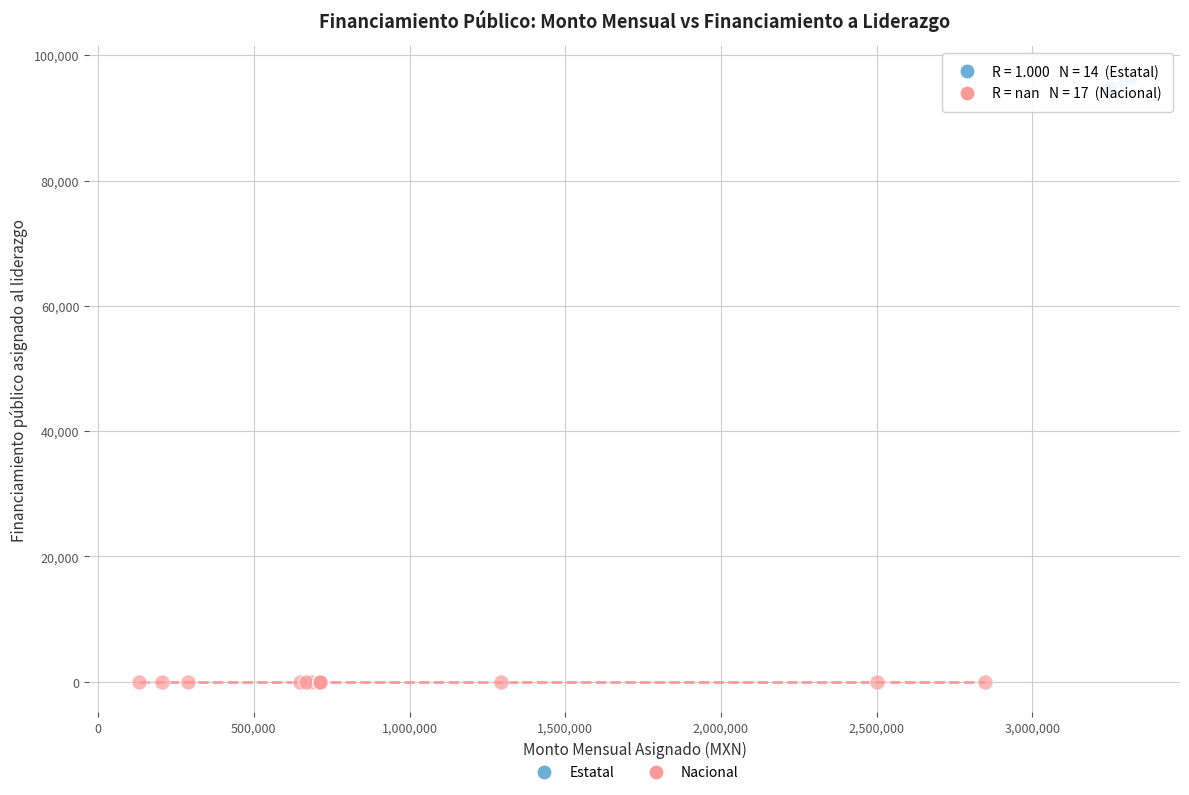

Which series contains the lowest Y value?

Nacional